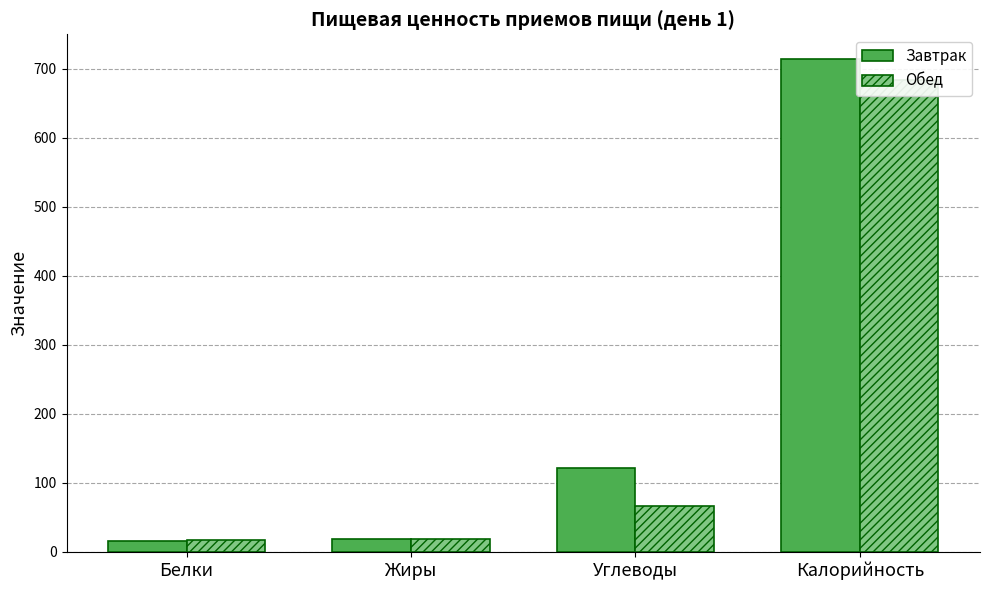

What is the label of the 1st bar from the left?

Белки